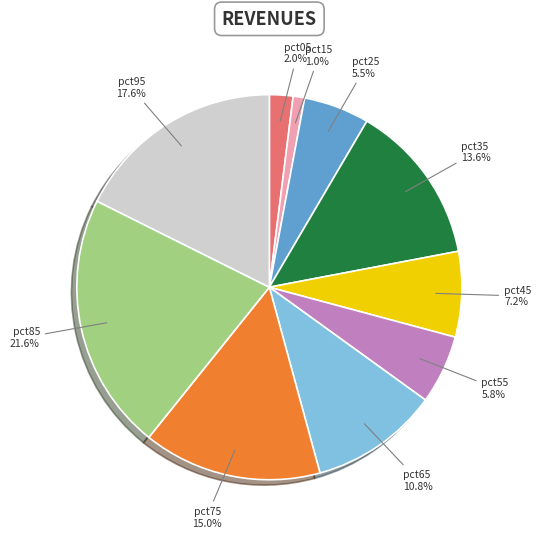

Is there a majority slice in this chart?

No